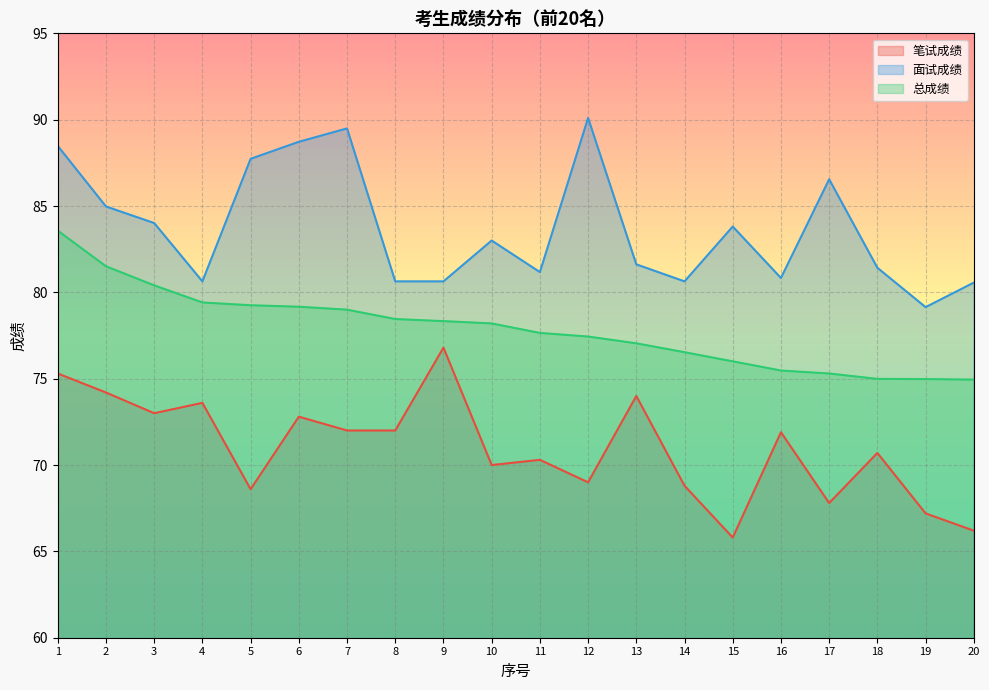

Where does the 面试成绩 series first go above 83?

1